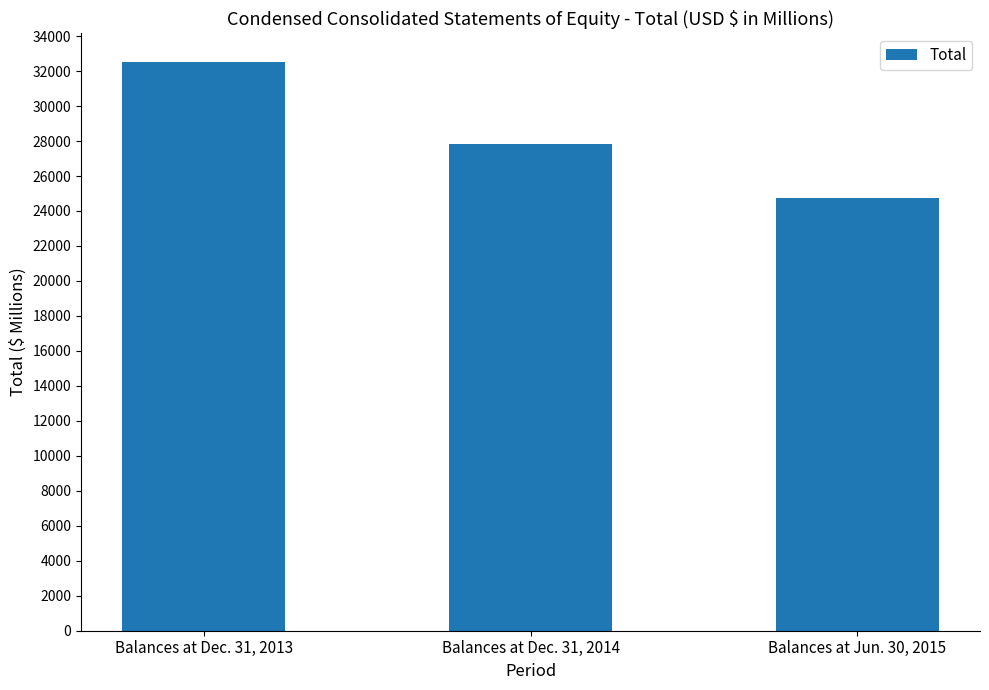

Rank the categories by value from lowest to highest.

Balances at Jun. 30, 2015, Balances at Dec. 31, 2014, Balances at Dec. 31, 2013